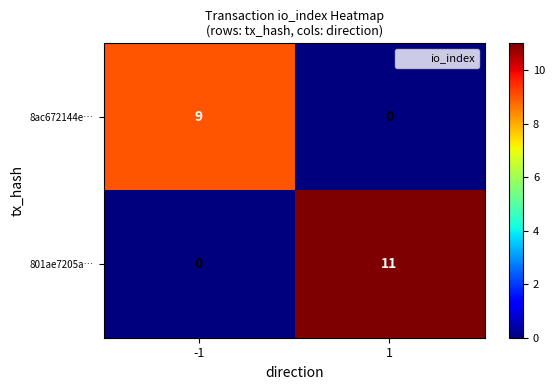

What is the difference between the maximum and minimum values in the 801ae7205a… series?

11